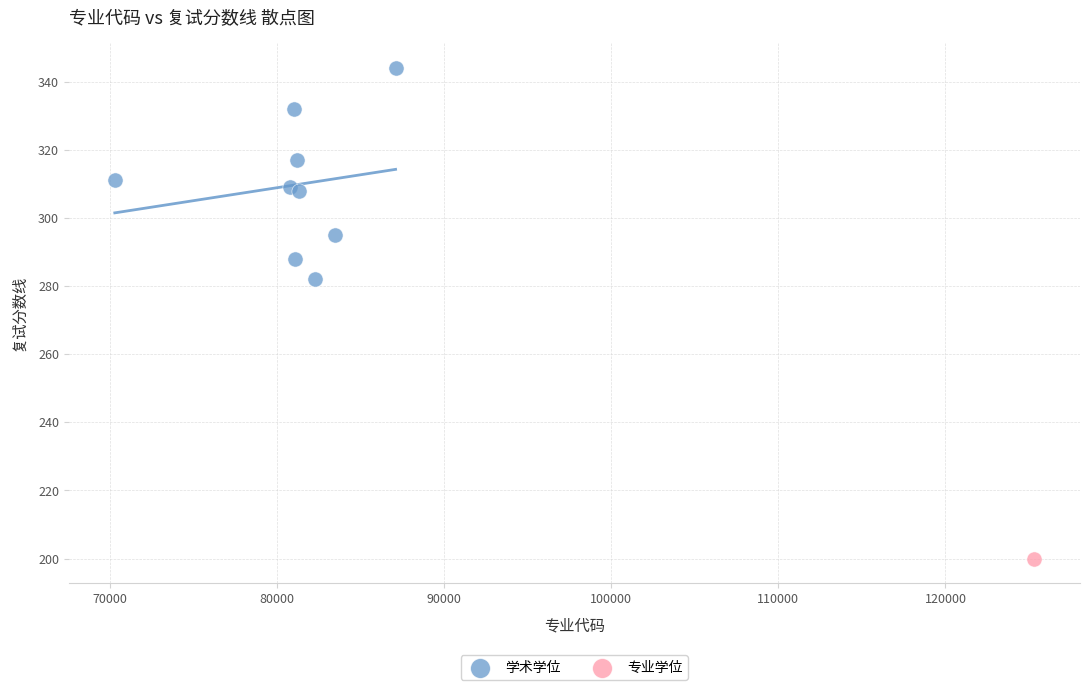

What are all the series names shown in the legend?

学术学位, 专业学位